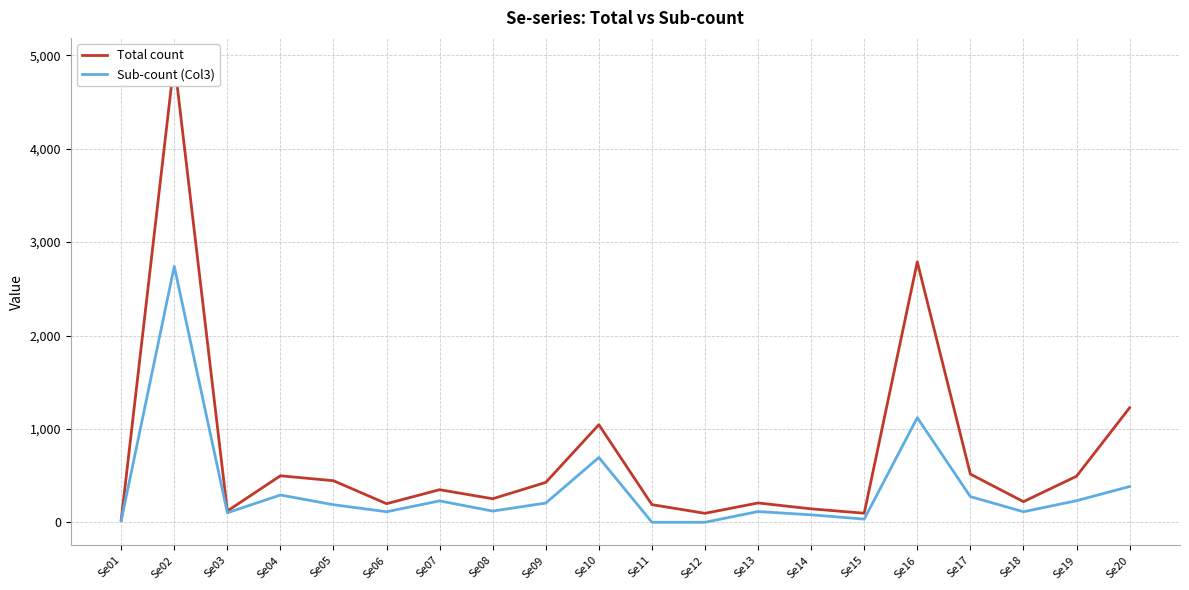

Is it true that Sub-count (Col3) equals 194 at Se06?

False